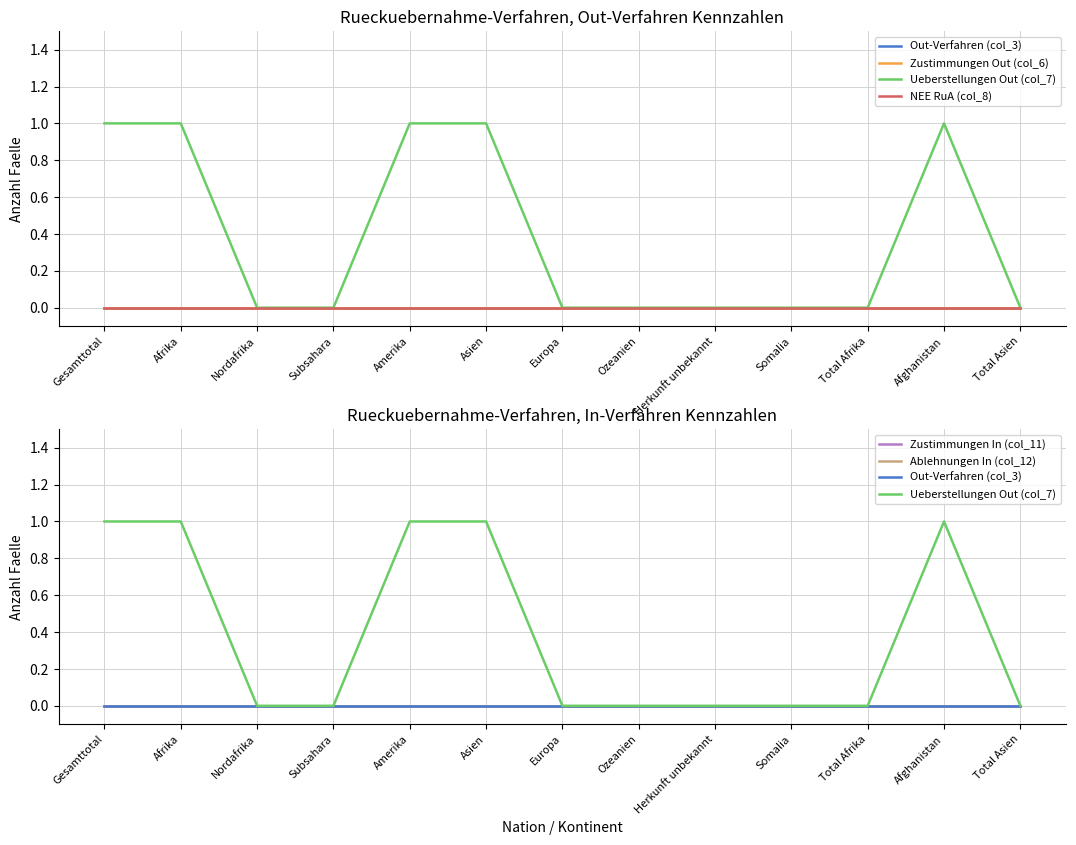

List the series in order of their peak value, highest first.

Ueberstellungen Out (col_7), Out-Verfahren (col_3), Zustimmungen Out (col_6), NEE RuA (col_8), Zustimmungen In (col_11), Ablehnungen In (col_12)